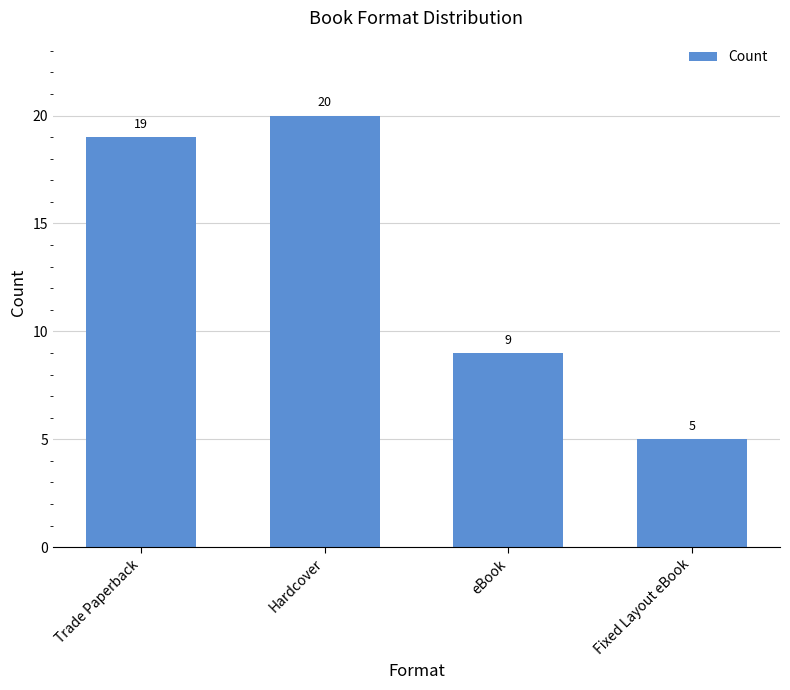

What position from the right is Hardcover?

3